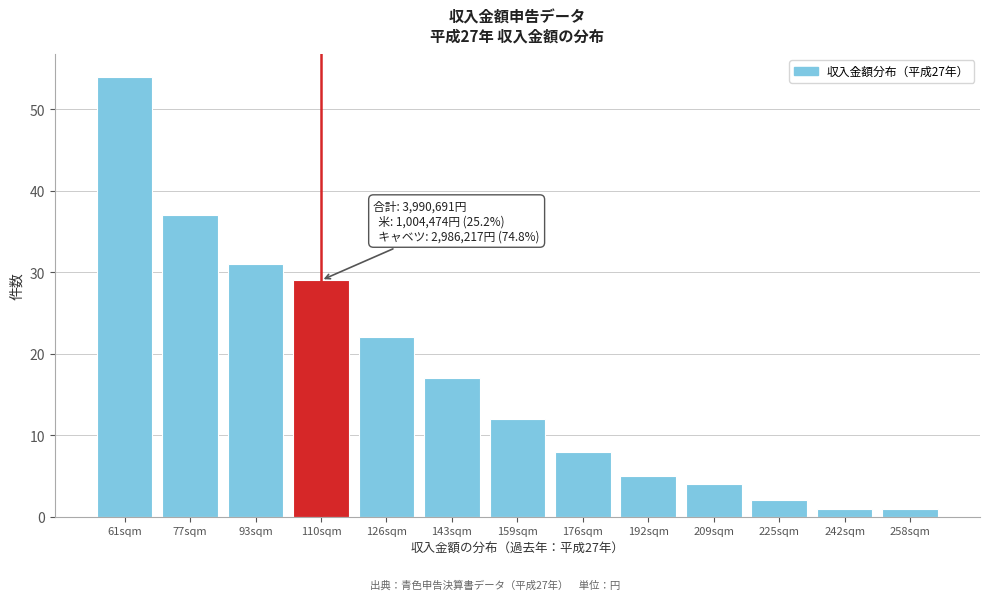

Reading left to right, list all the values displayed in this chart.

61sqm=54	77sqm=37	93sqm=31	110sqm=29	126sqm=22	143sqm=17	159sqm=12	176sqm=8	192sqm=5	209sqm=4	225sqm=2	242sqm=1	258sqm=1